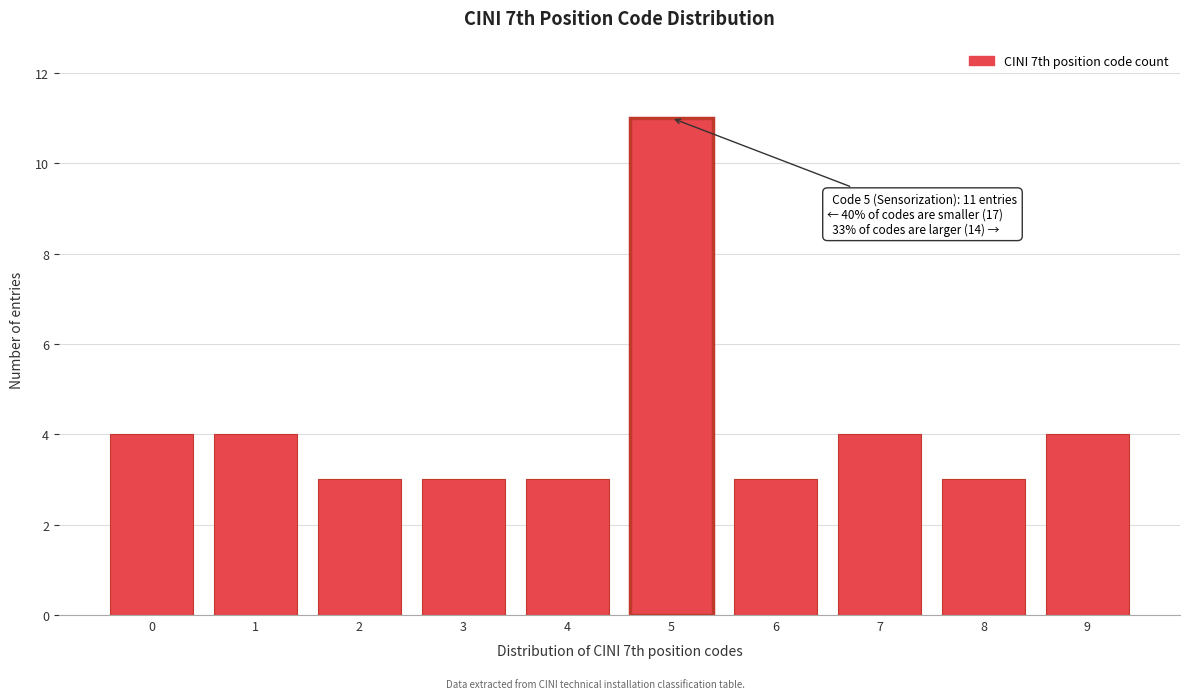

Reading left to right, list all the values displayed in this chart.

0=4	1=4	2=3	3=3	4=3	5=11	6=3	7=4	8=3	9=4